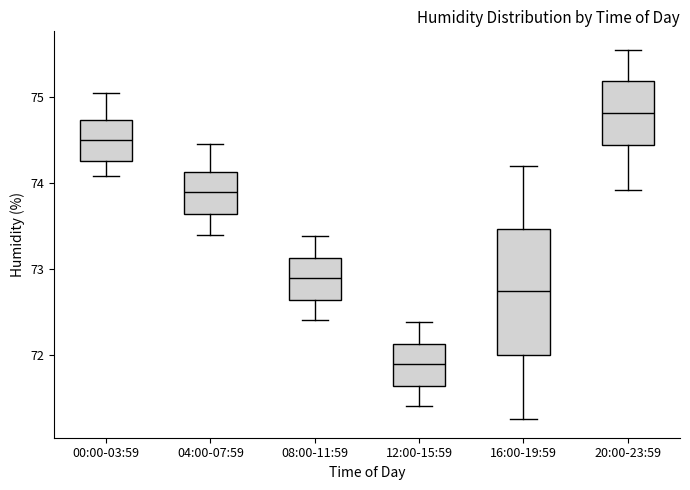

Which box's median line is the lowest?

12:00-15:59